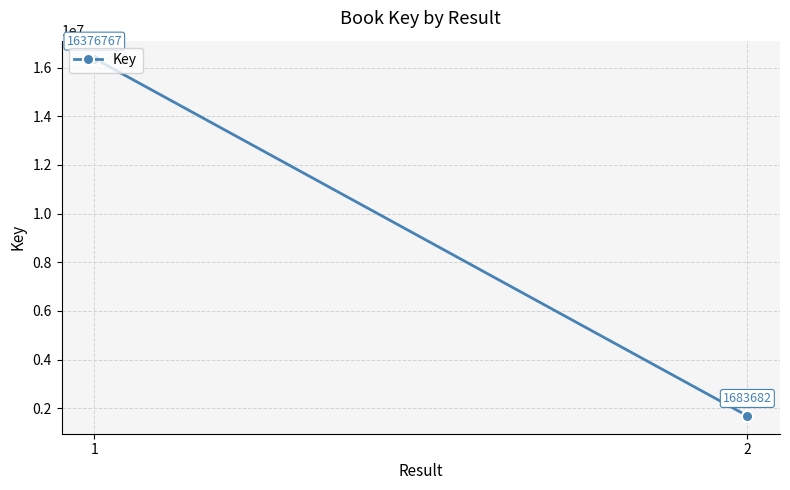

Reading left to right, transcribe all the data shown in this chart.

1=16376767	2=1683682